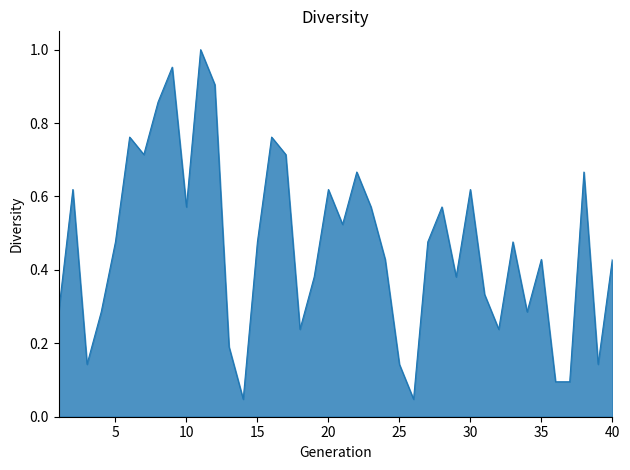

Is this an area chart (filled region under the line)?

Yes